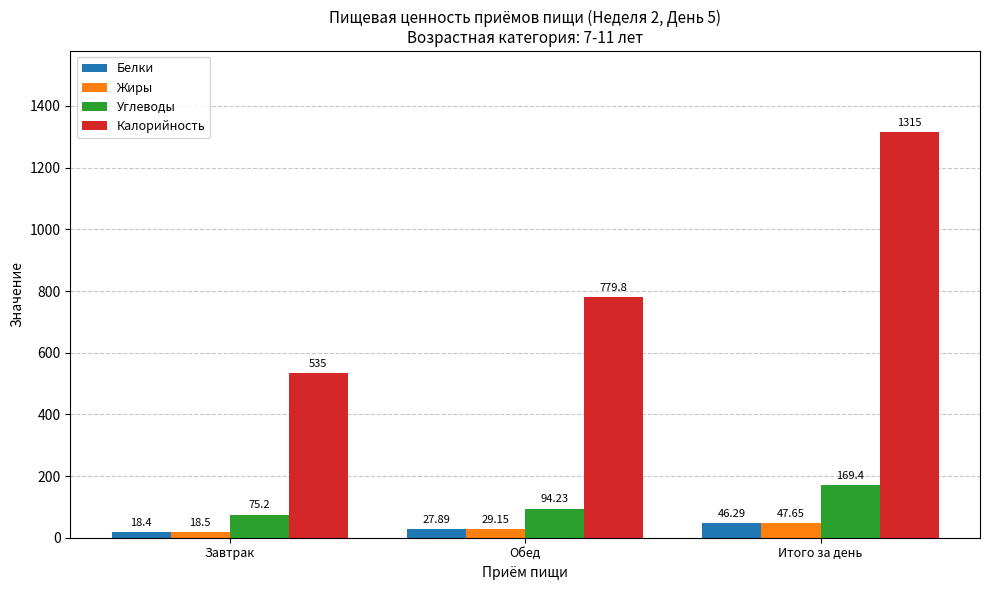

What is the difference between the maximum and second lowest values in the Жиры series?

18.5